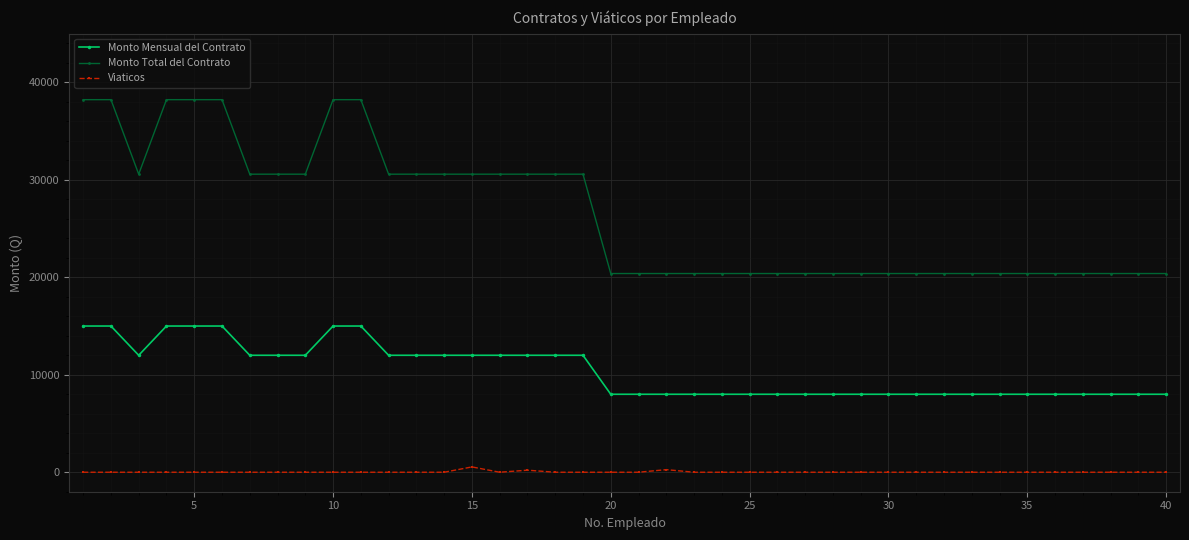

What is the sum of all Monto Mensual del Contrato values?

417000.0